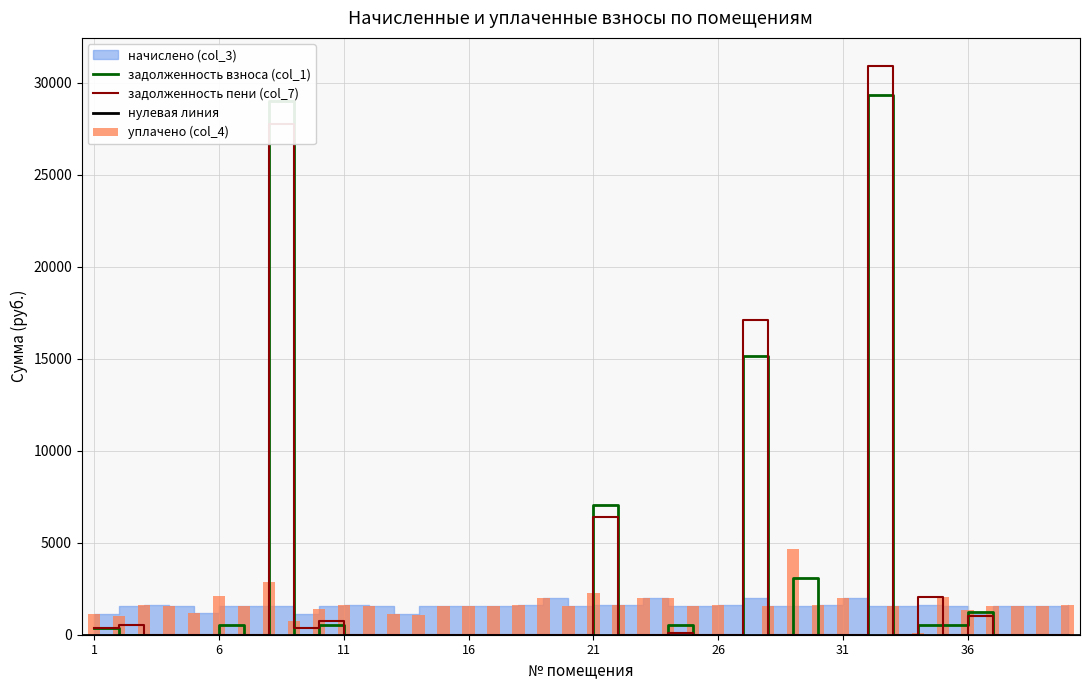

The задолженность пени (col_7) series shows 0.0 at 15. True or false?

True